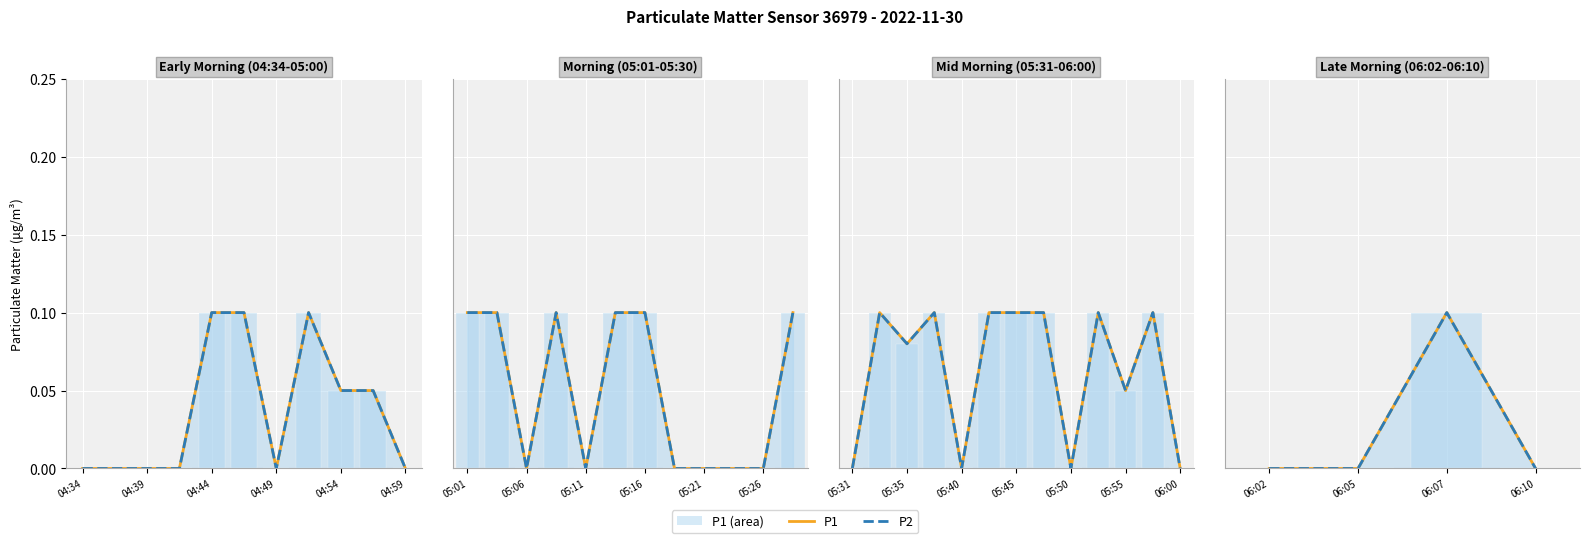

How many groups of bars are there?

4